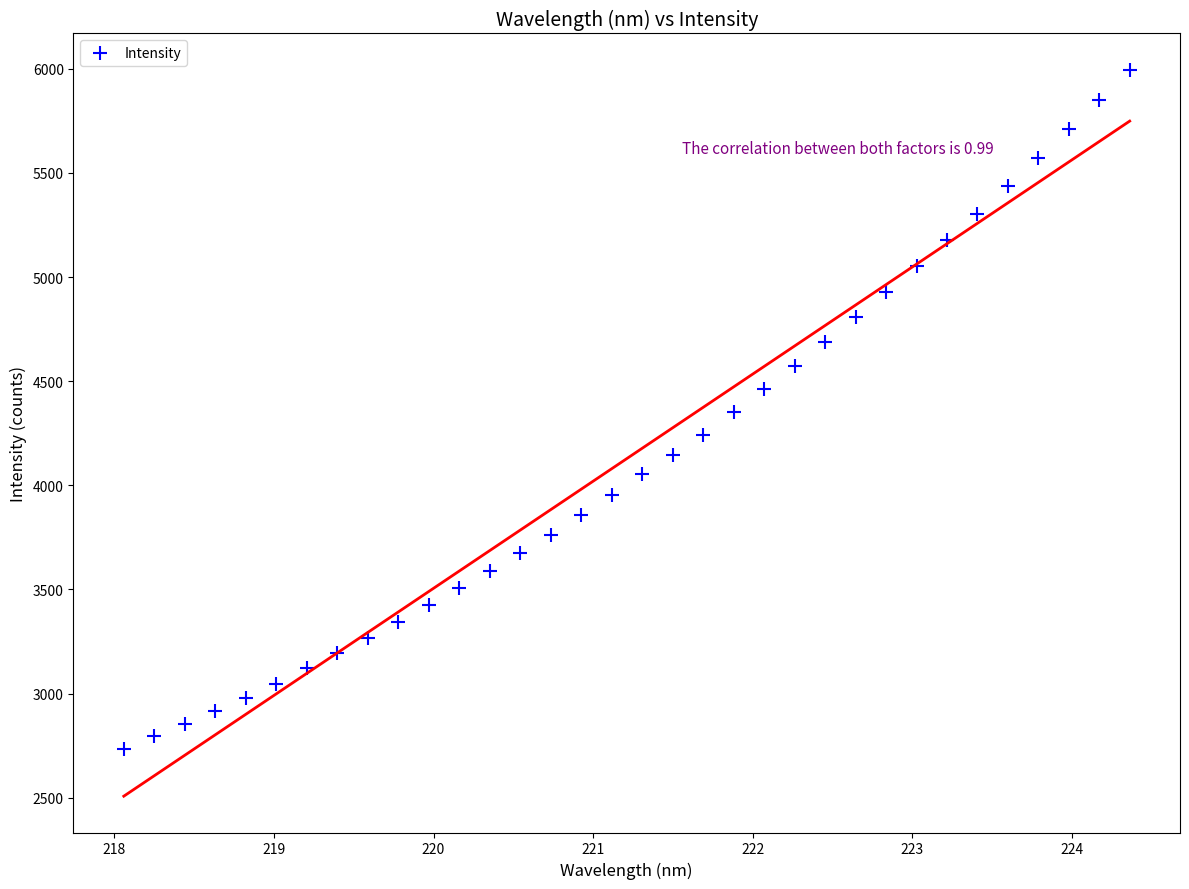

What is the range of X values (max minus min)?

6.3